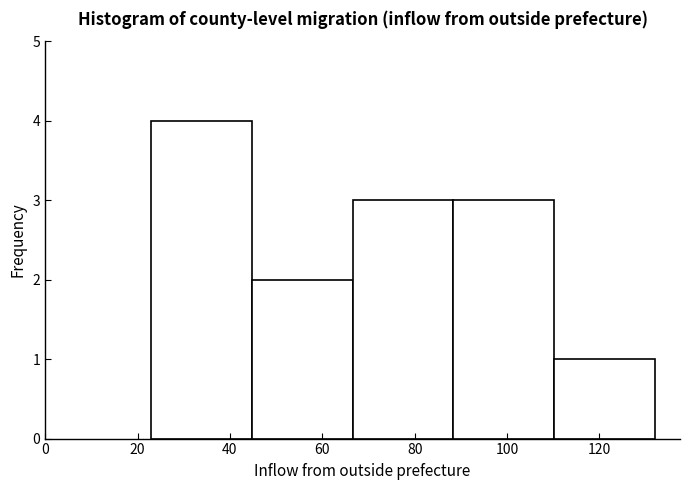

Reading left to right, list every bar in this chart as the range it spans on the x-axis followed by its height. Neither the bar edges nor the heights are printed on the chart, so give them approximately, as read against the axes.

23.0 to 44.8: 4
44.8 to 66.6: 2
66.6 to 88.4: 3
88.4 to 110.2: 3
110.2 to 132.0: 1